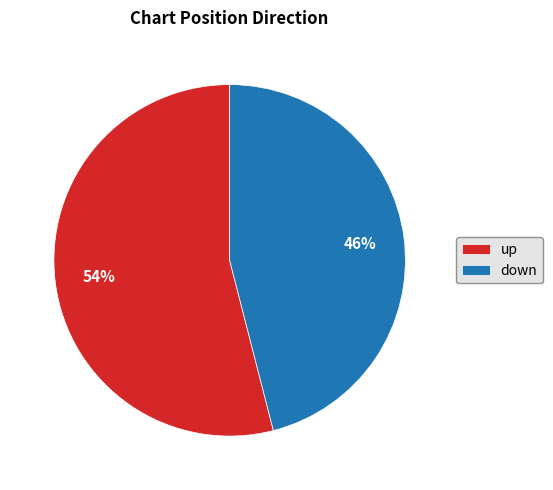

Count the number of slices in the pie.

2